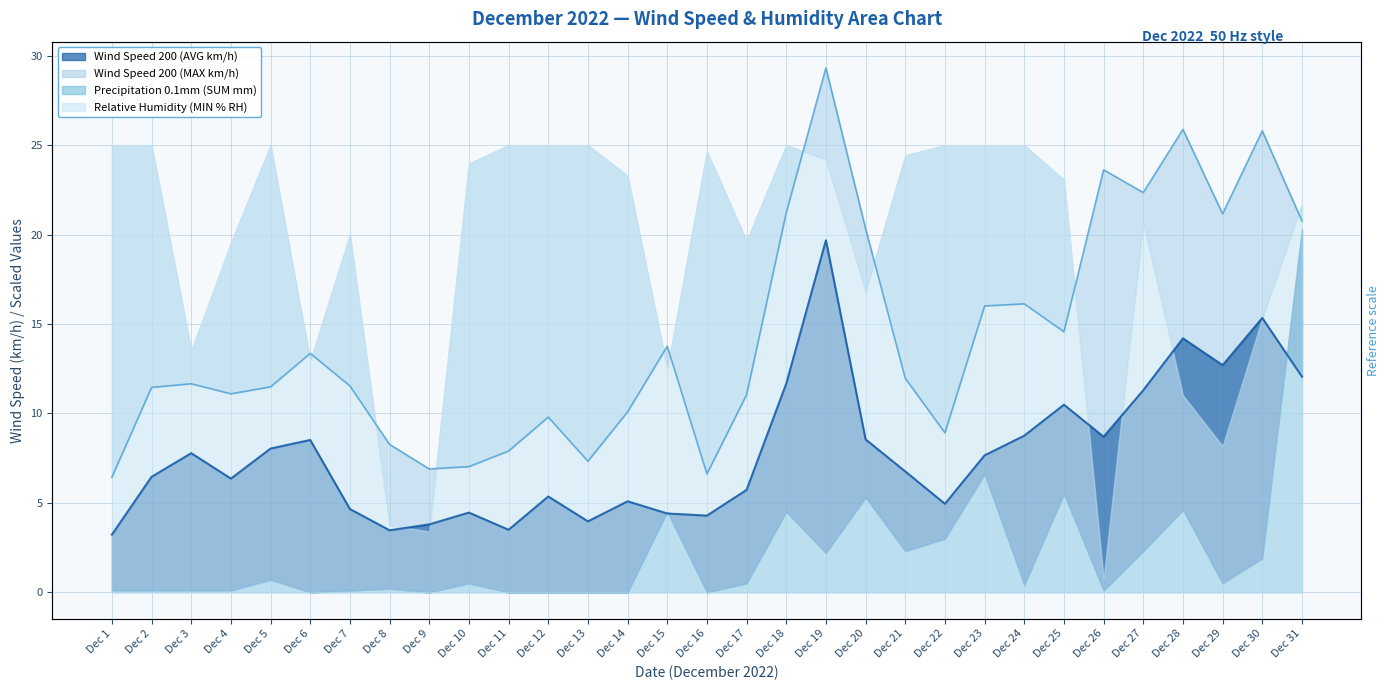

True or false: Wind Speed 200 (MAX km/h) has more than 2 interior local peaks.

True